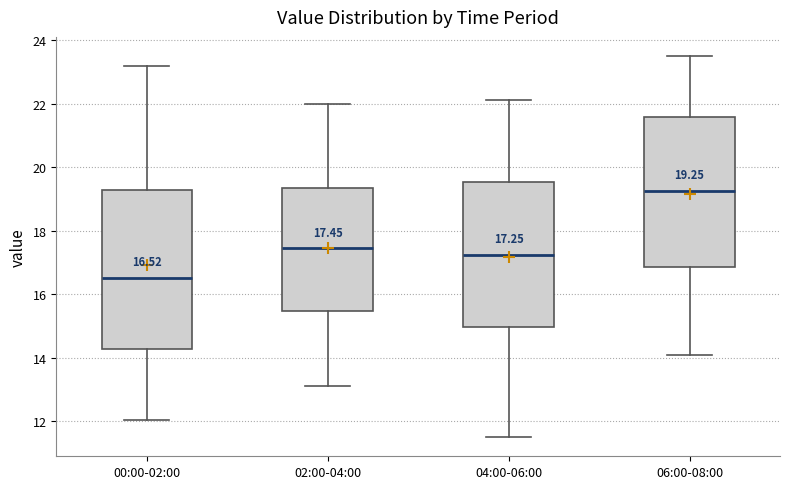

Comparing the boxes themselves (not the whiskers), which one is the tallest?

00:00-02:00